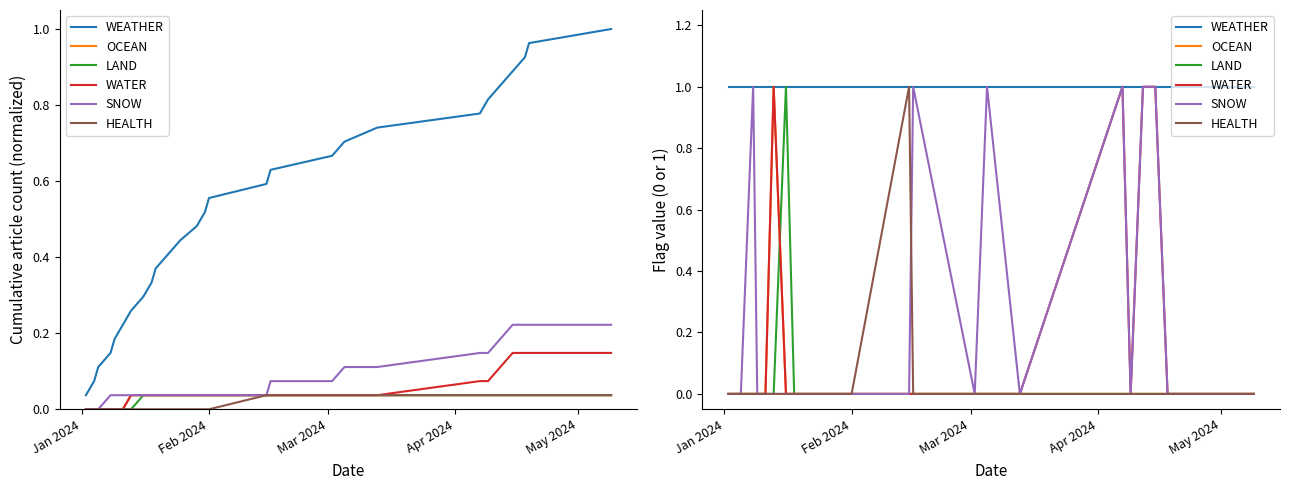

Where is WATER nearest to the value 0?

Jan 2024